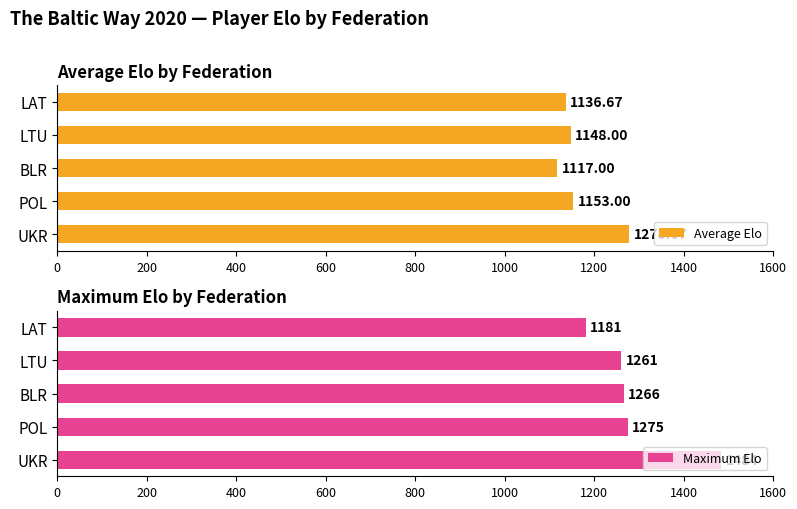

The value of Average Elo at UKR is 1979.5. True or false?

False